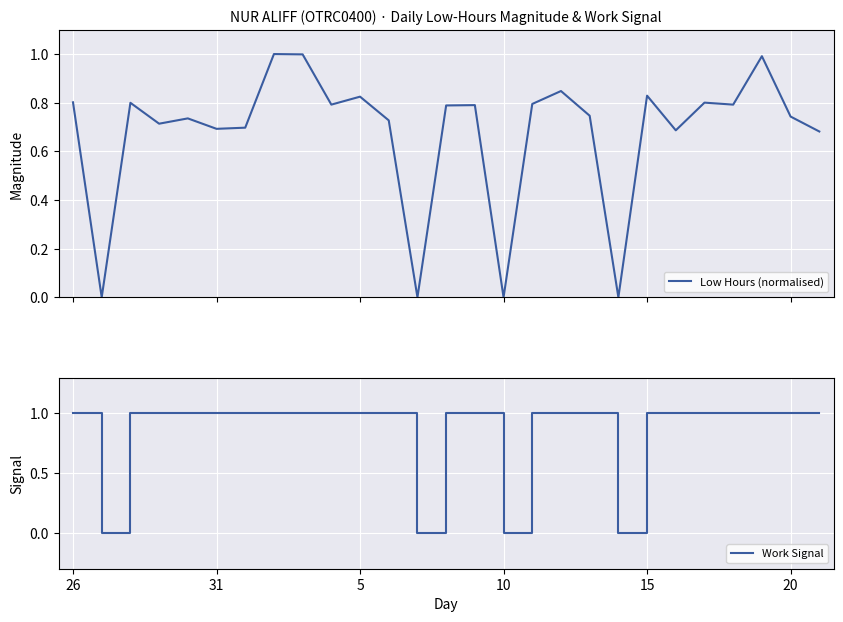

The Work Signal series shows 0.4 at 8. True or false?

False